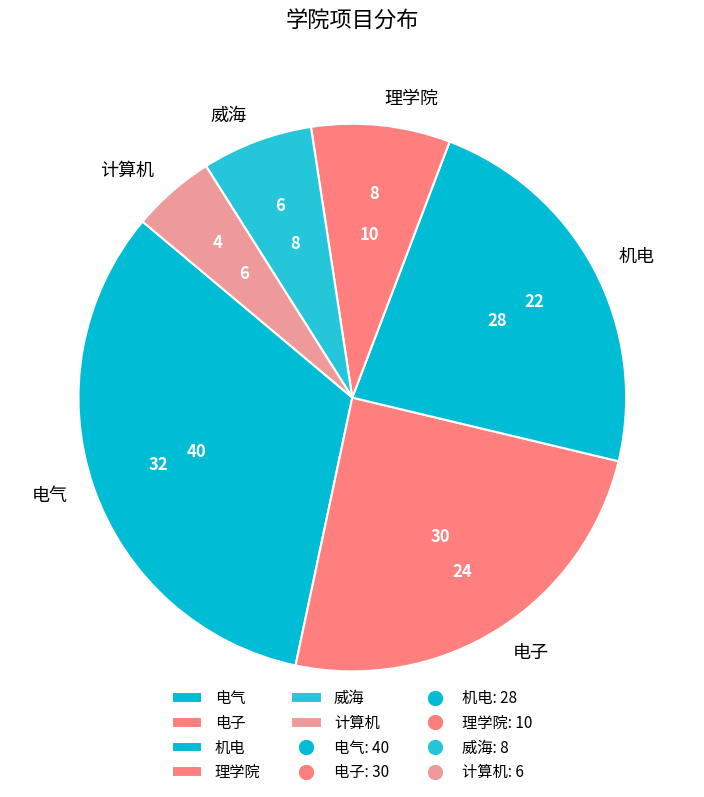

Is there any slice that represents more than half of the pie?

No